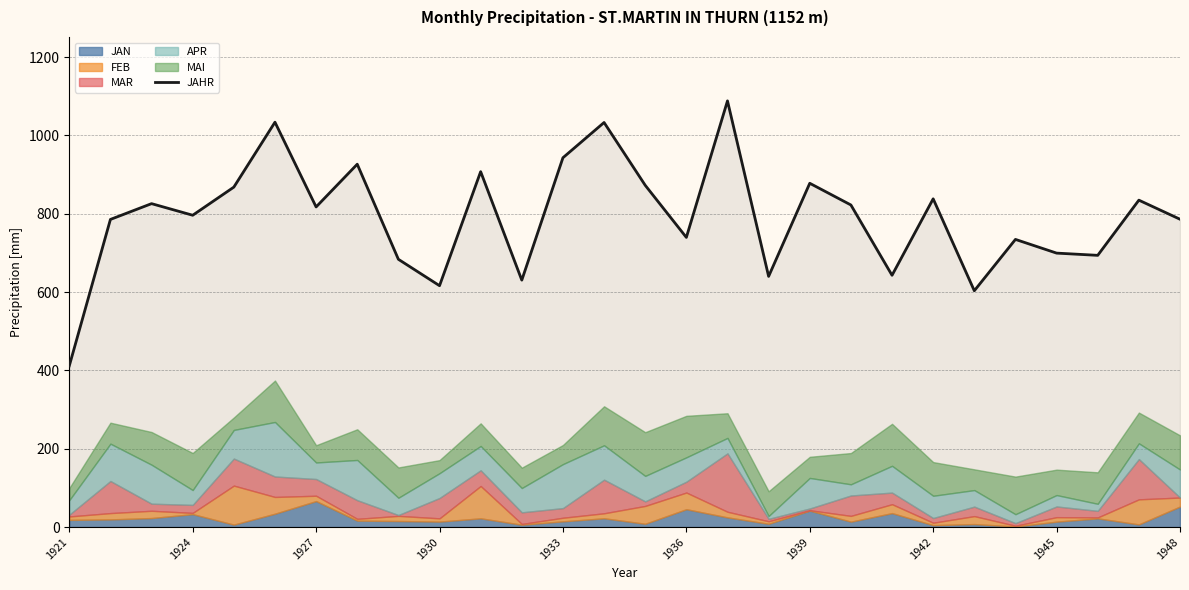

What is the minimum value for JAHR?

411.6